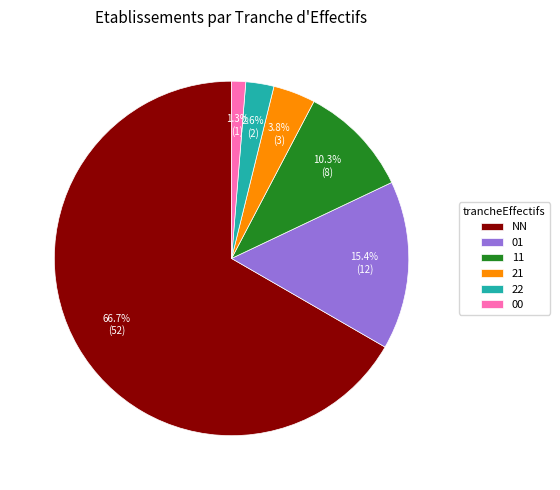

Which category has the smallest portion of the pie?

00